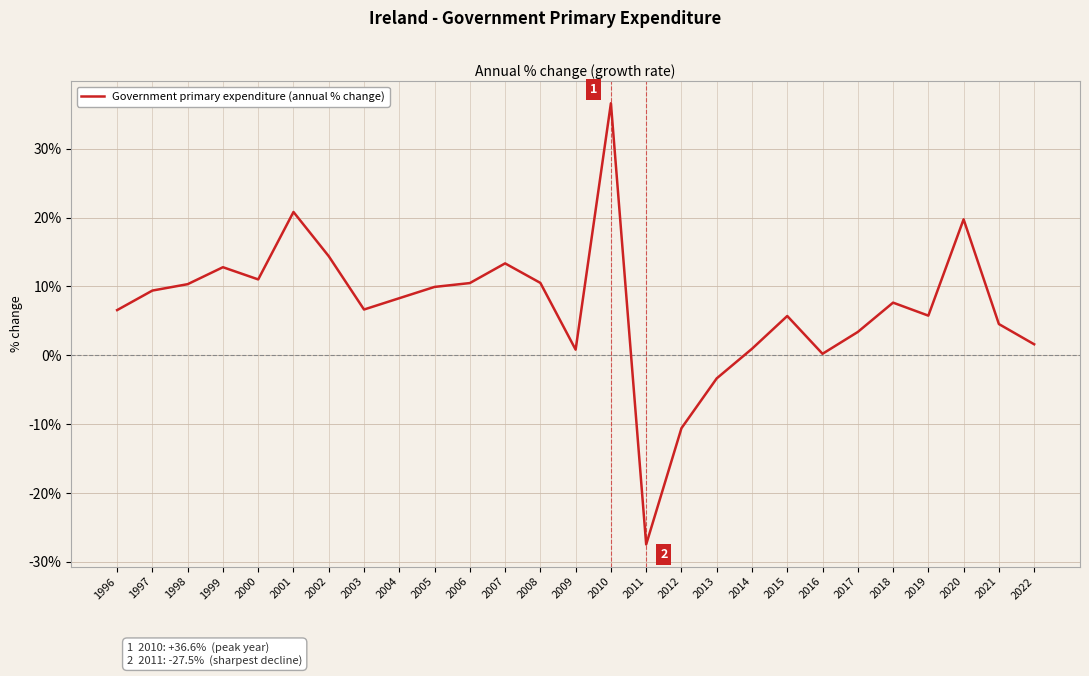

Which category has the lowest value across all series?

2011